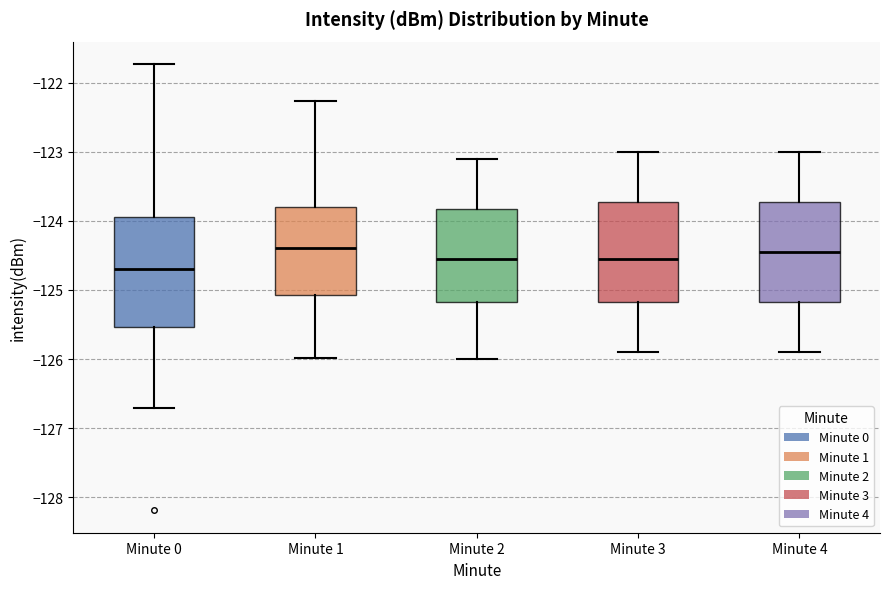

Comparing the boxes themselves (not the whiskers), which one is the tallest?

Minute 0